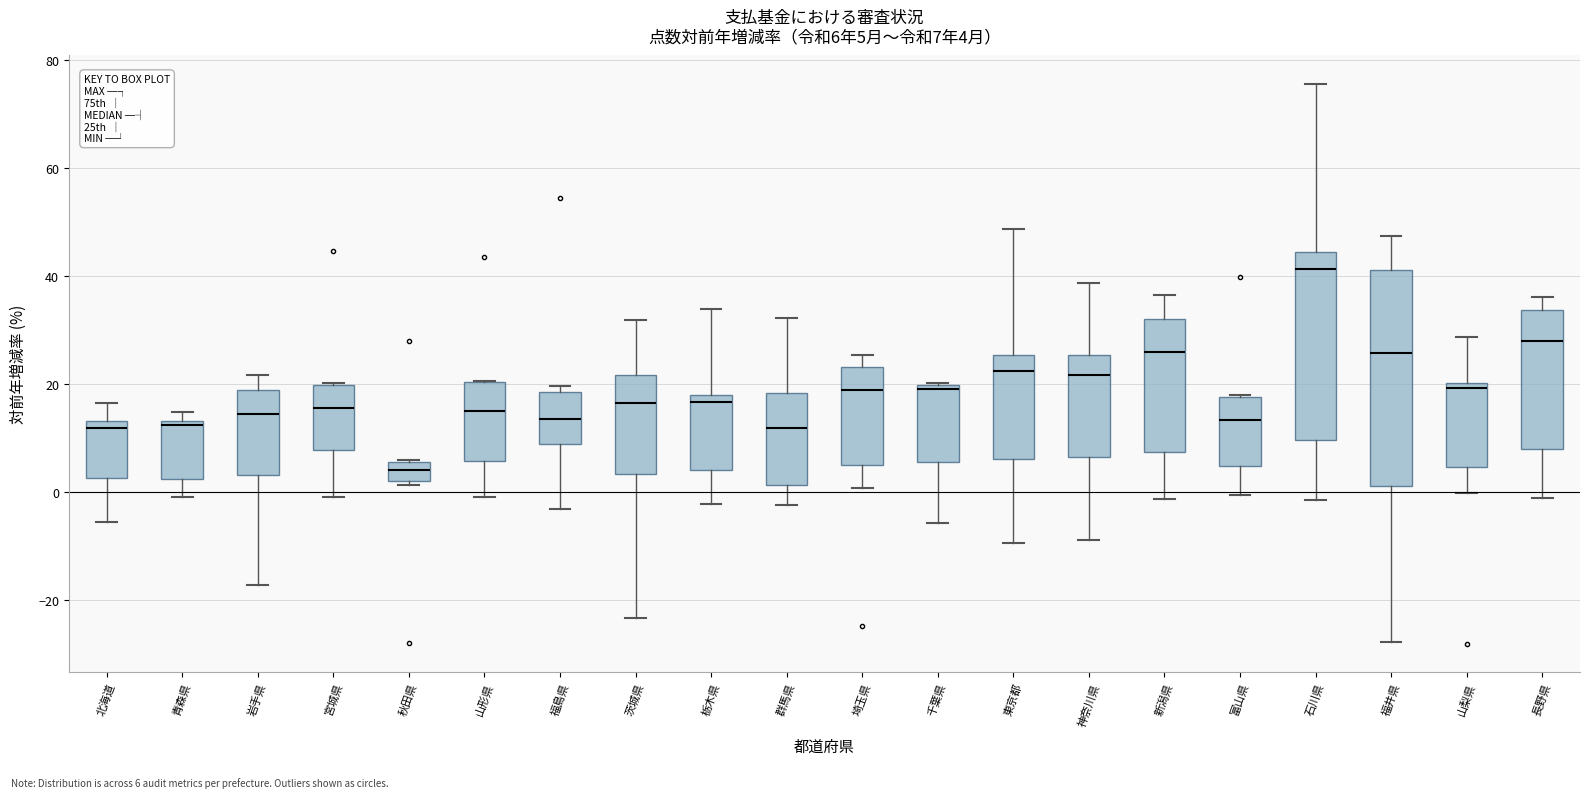

Comparing the boxes themselves (not the whiskers), which one is the tallest?

福井県